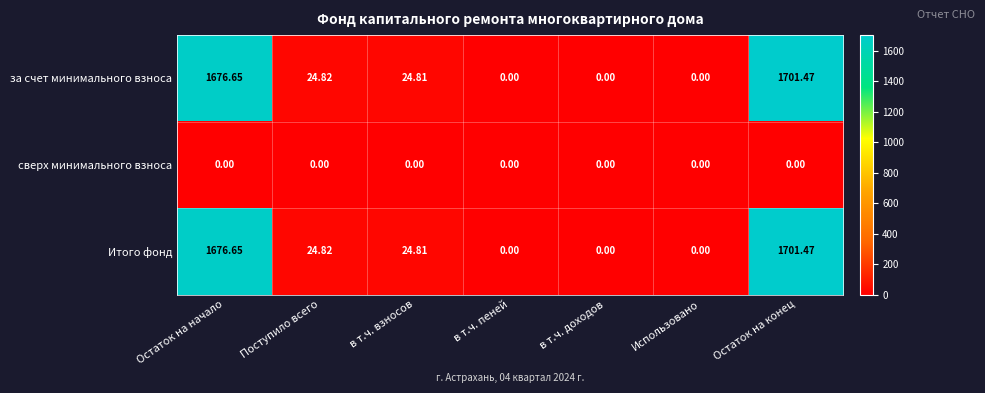

At which category does the chart reach its peak across all series?

Остаток на конец